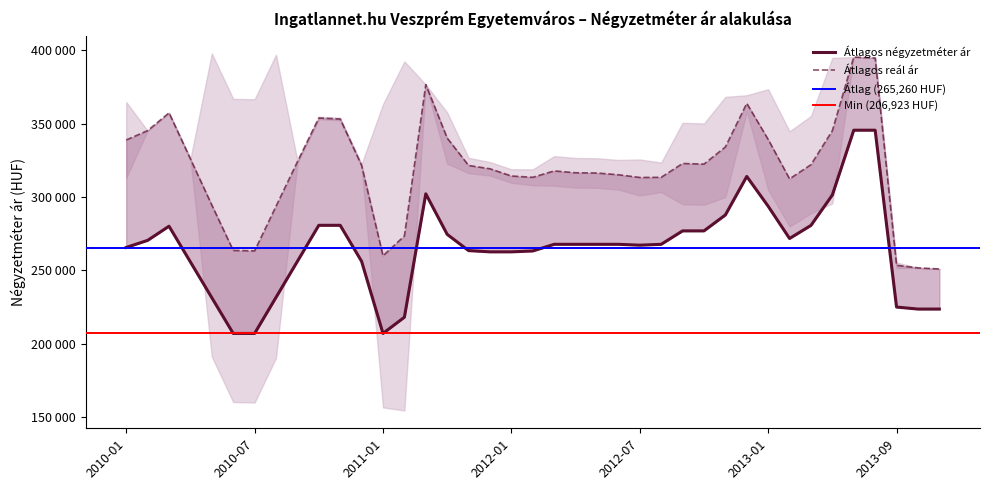

At which category does Átlagos reál ár reach its first local peak?

2010-03